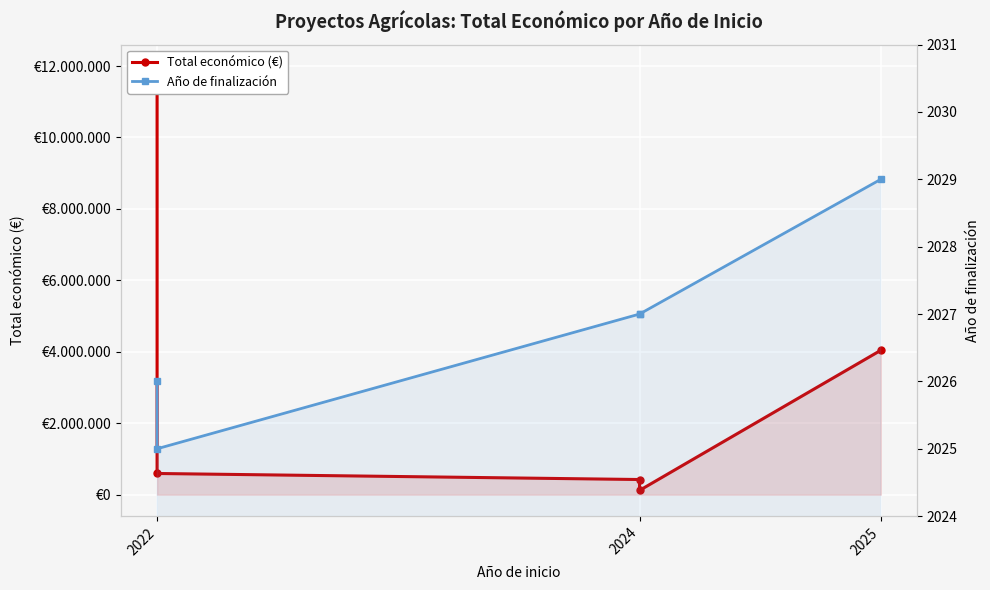

How many Año de finalización values are between 2026 and 2027?

3